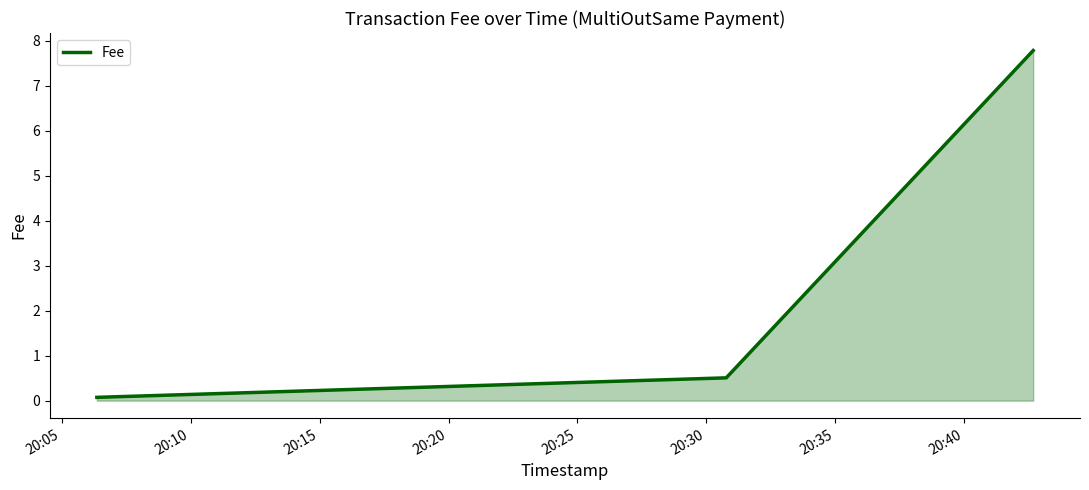

What is the difference between the maximum and second lowest values?

7.3